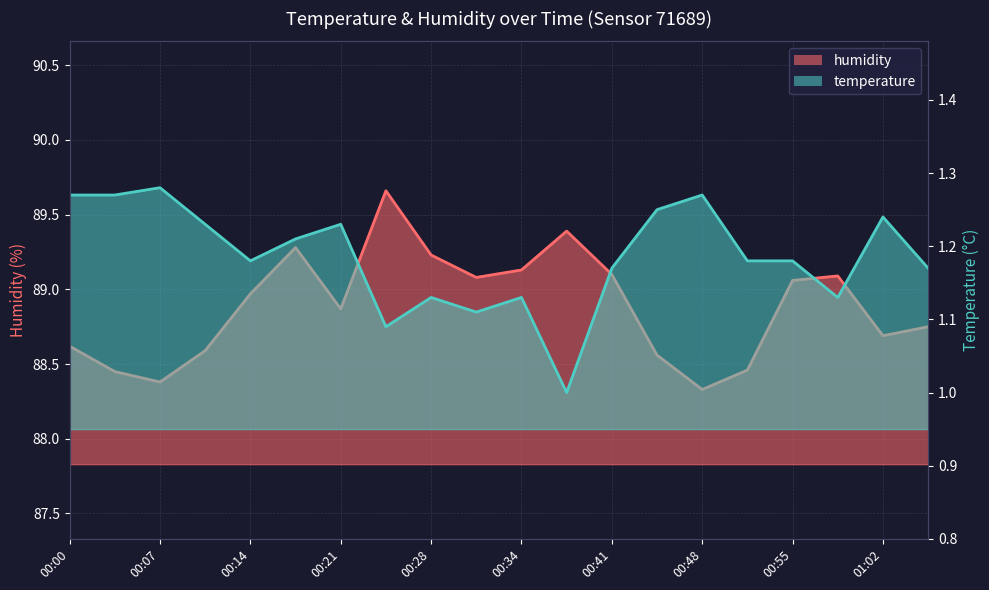

True or false: humidity and temperature cross at least once.

False